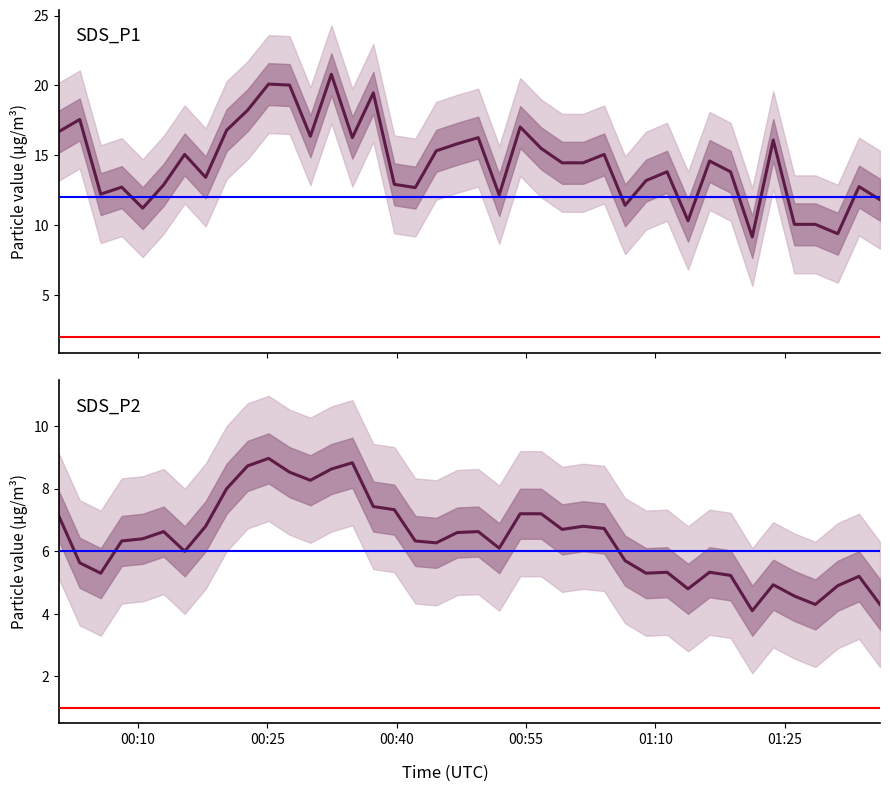

How many data points in SDS_P2 are above 6?

24